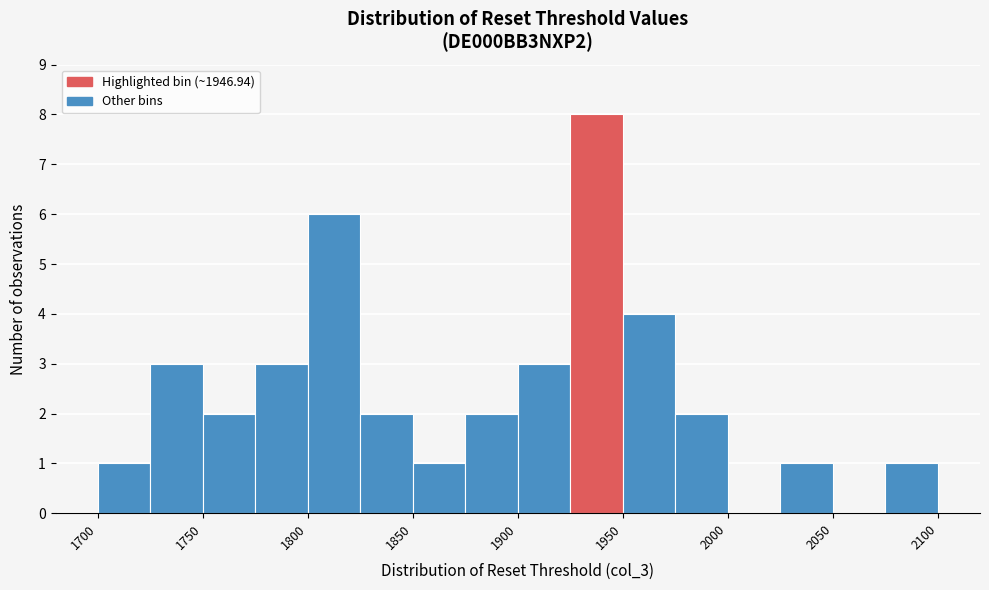

How tall is the bar that spans 1950 to 1975 on the x-axis? The values are not printed on the chart, so give them approximately, as read against the axis.

4